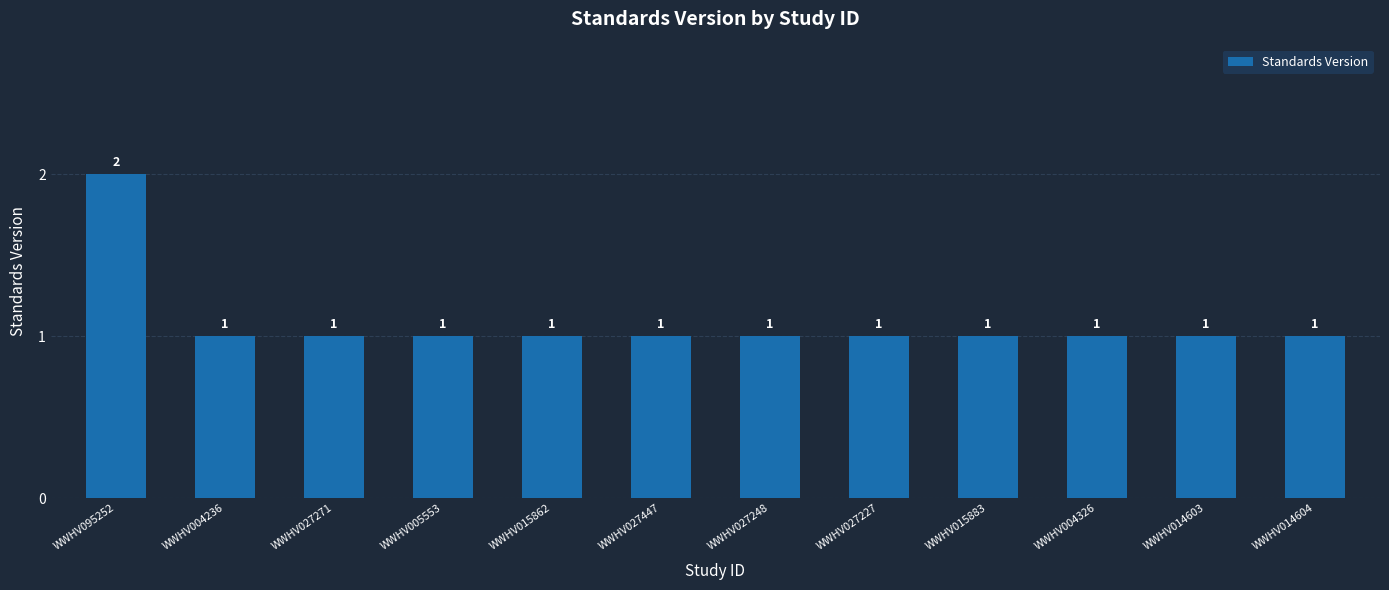

Which category has the highest value across all series?

WWHV095252